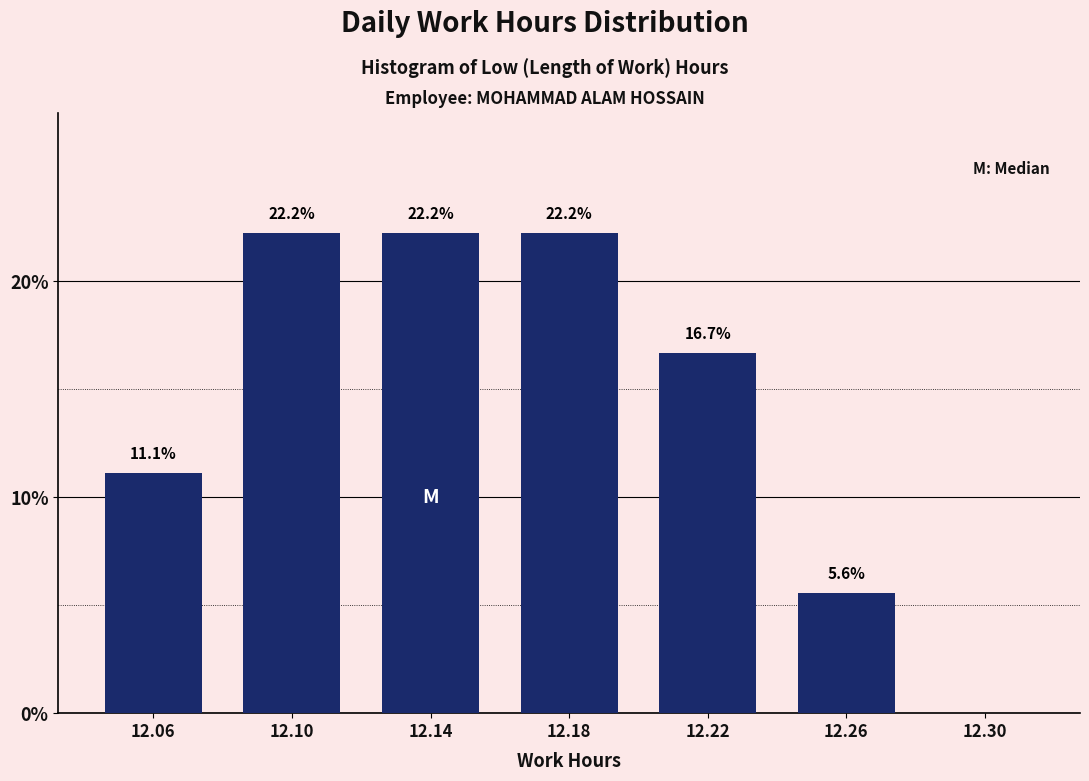

Reading right to left, extract all data points from this chart.

12.30=0.0	12.26=5.6	12.22=16.7	12.18=22.2	12.14=22.2	12.10=22.2	12.06=11.1